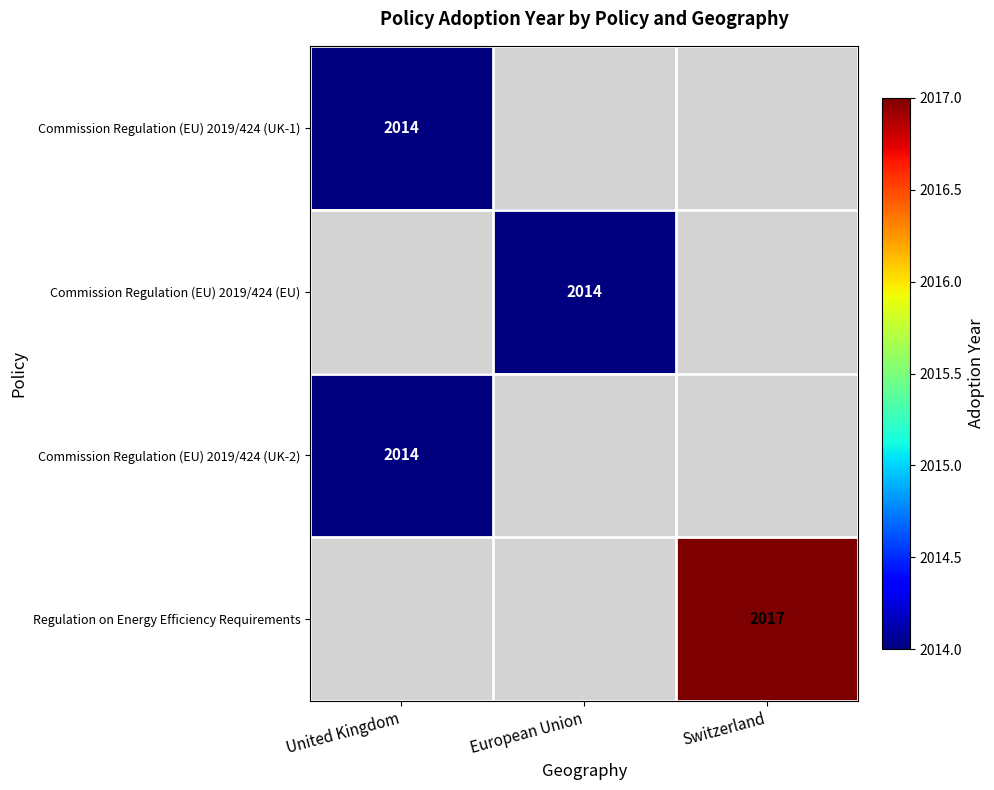

Is it true that Commission Regulation (EU) 2019/424 (UK-1) equals 2014 at United Kingdom?

True